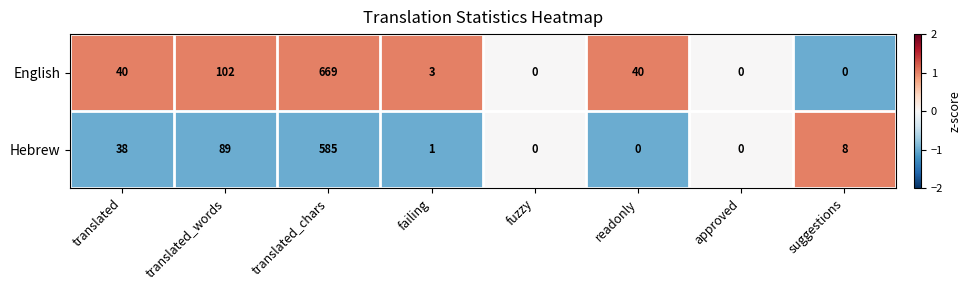

Reading left to right, extract all data points from this chart.

English: 40	102	669	3	0	40	0	0
Hebrew: 38	89	585	1	0	0	0	8